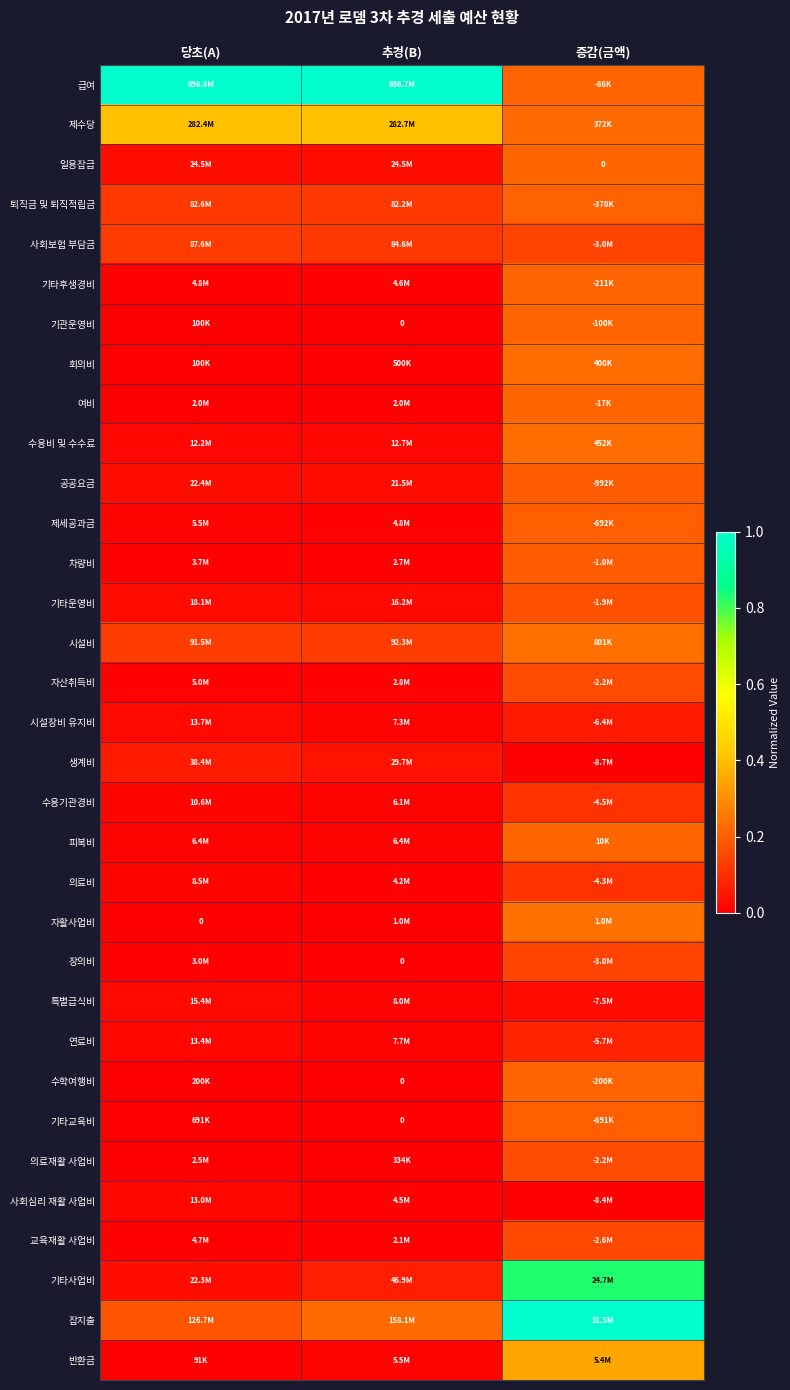

What is the difference between the highest and lowest values at 당초(A)?

1.0